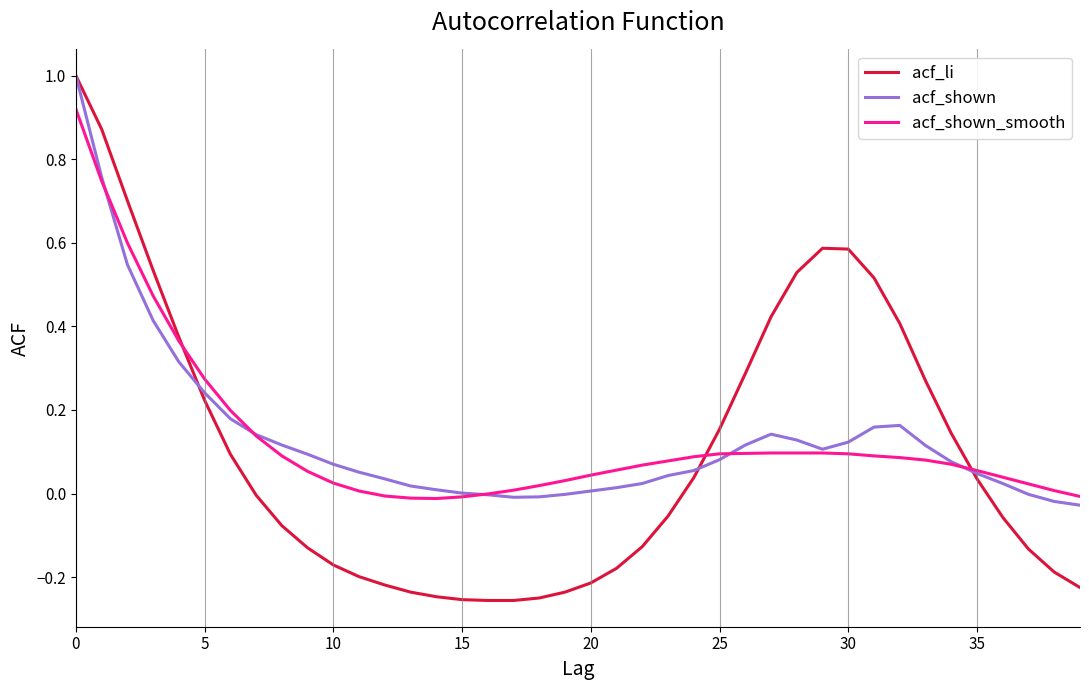

What is the greatest value displayed?

1.0